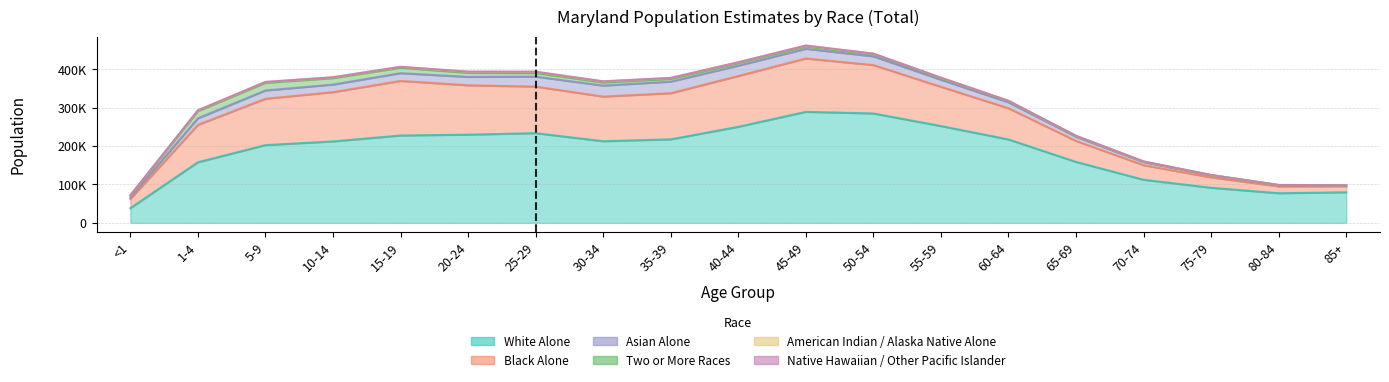

Which category has the highest value across all series?

45-49